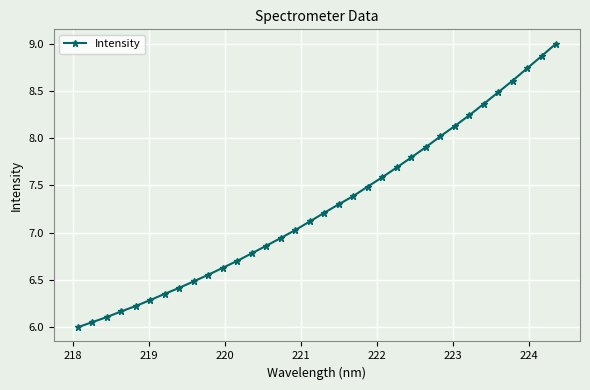

What is the difference between the second highest and minimum values?

2.9